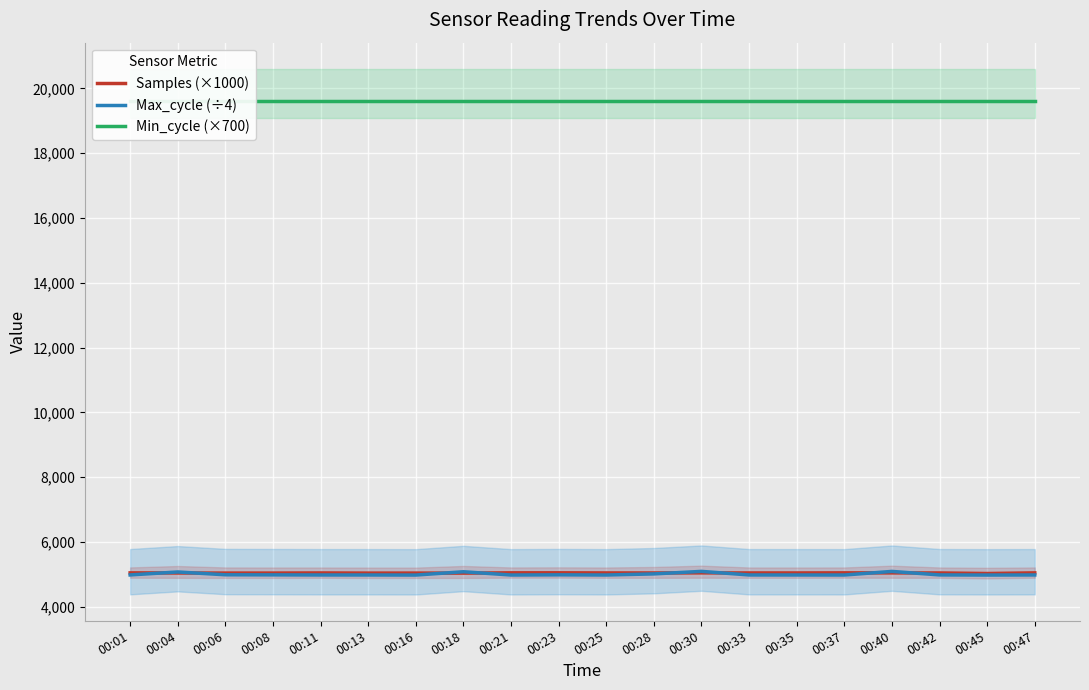

Rank the categories by Max_cycle (÷4) value from lowest to highest.

00:16, 00:45, 00:21, 00:25, 00:37, 00:13, 00:35, 00:11, 00:33, 00:47, 00:01, 00:42, 00:08, 00:23, 00:06, 00:28, 00:04, 00:18, 00:40, 00:30